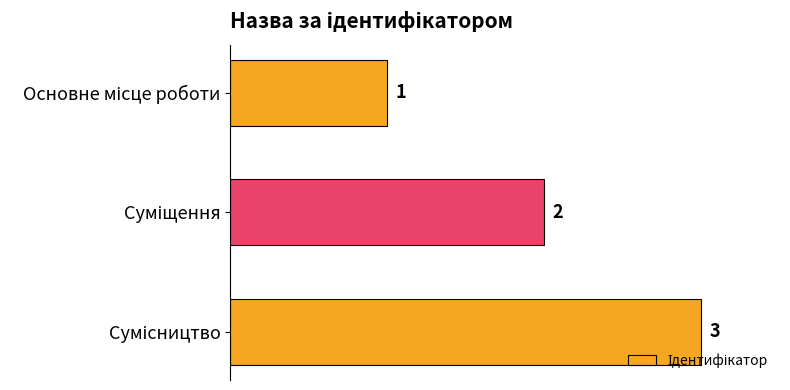

Count the values in the range 1 to 3.

3